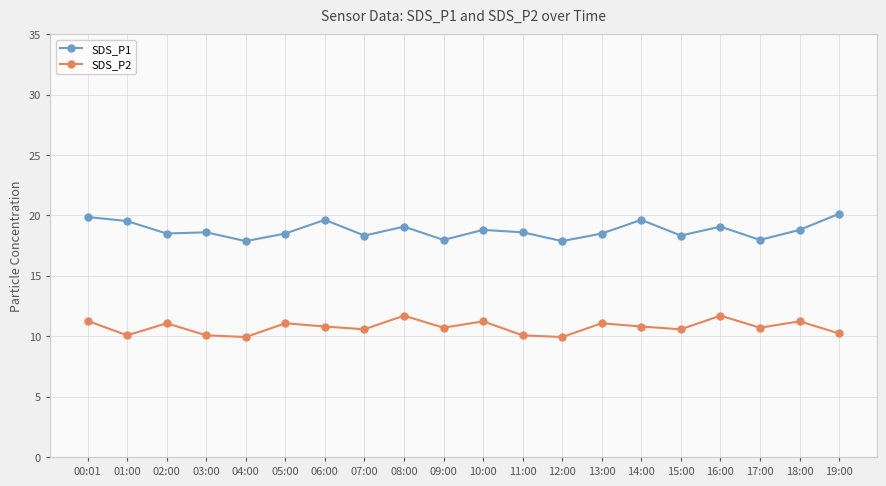

How many data points does each series have?

20